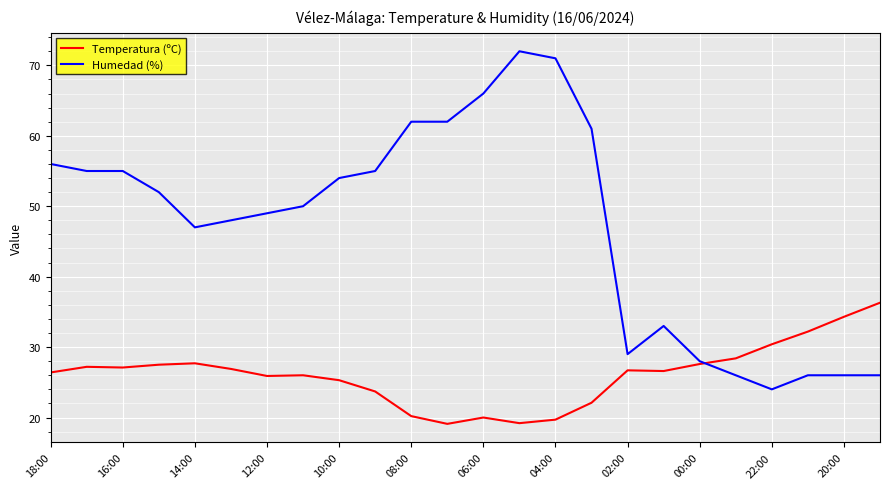

What is the minimum value for Temperatura (ºC)?

19.1